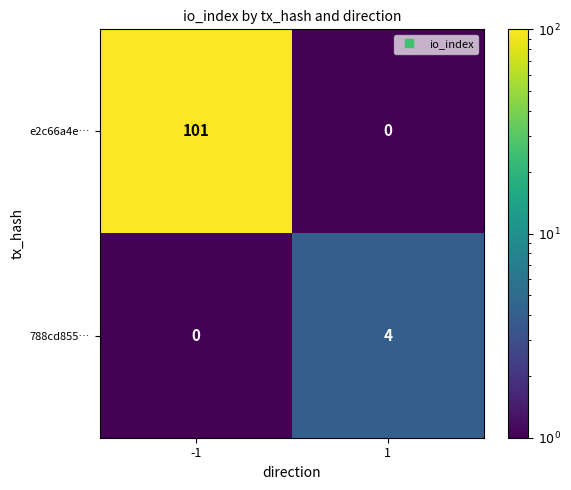

The value of e2c66a4e… at -1 is 42. True or false?

False